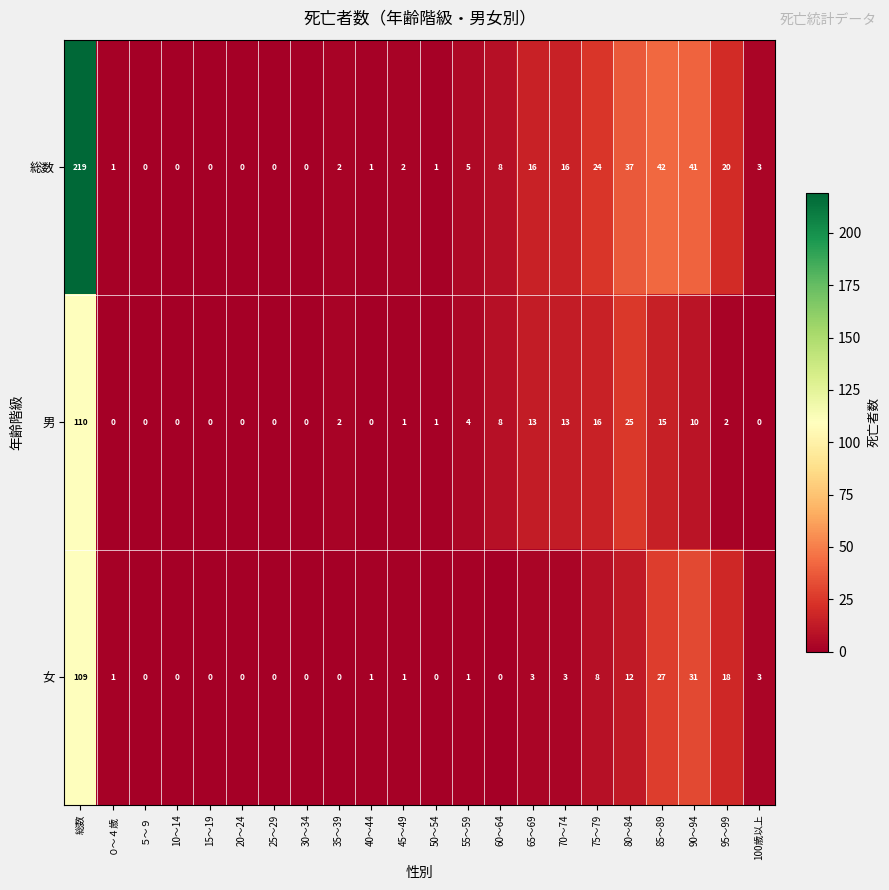

What is the sum of the 総数 values at 95～99 and 45～49?

22